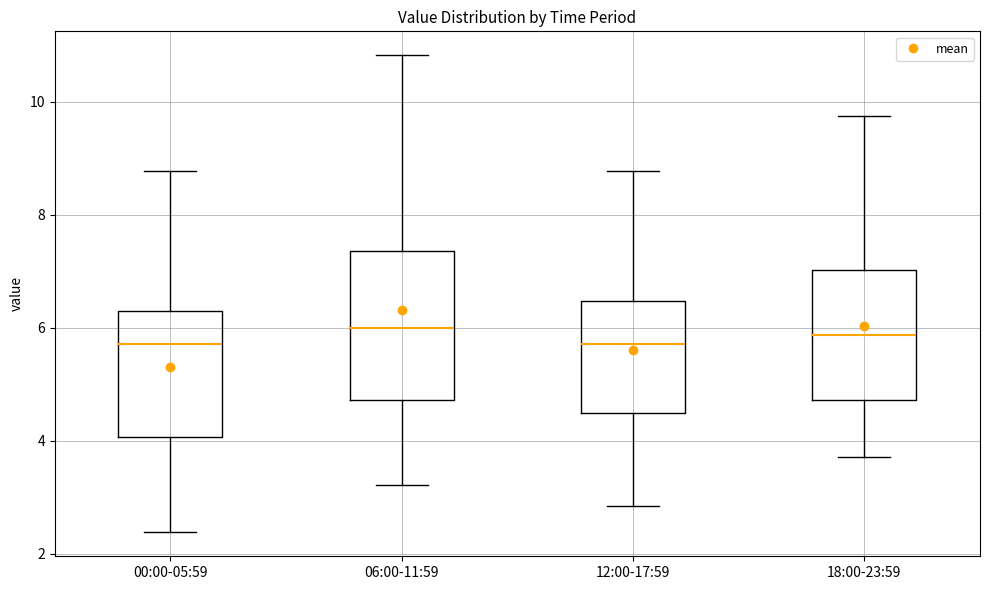

Where is the upper edge of the box for 18:00-23:59 on the y-axis? The values are not printed on the chart, so give them approximately, as read against the axis.

7.0